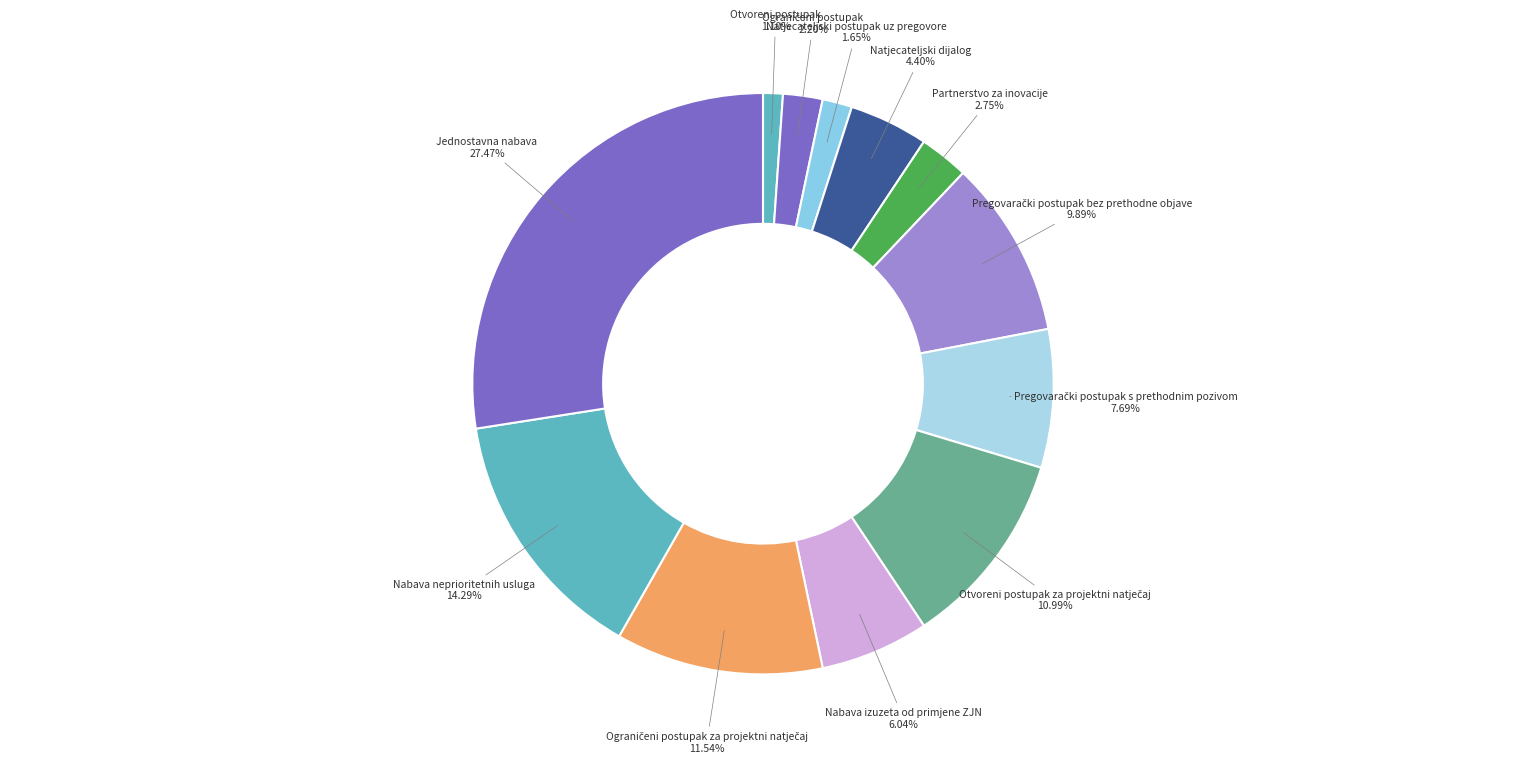

How many segments does this pie chart have?

12